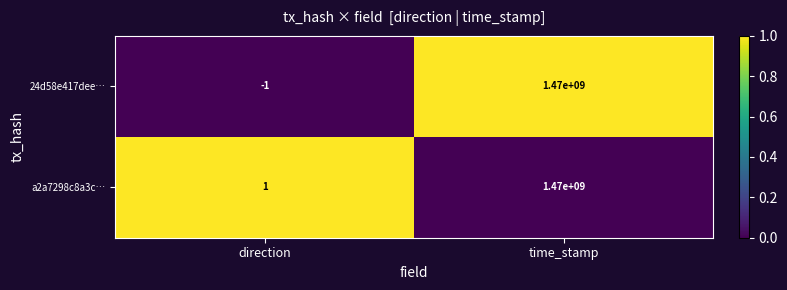

Which series has the largest total across all categories?

a2a7298c8a3c…